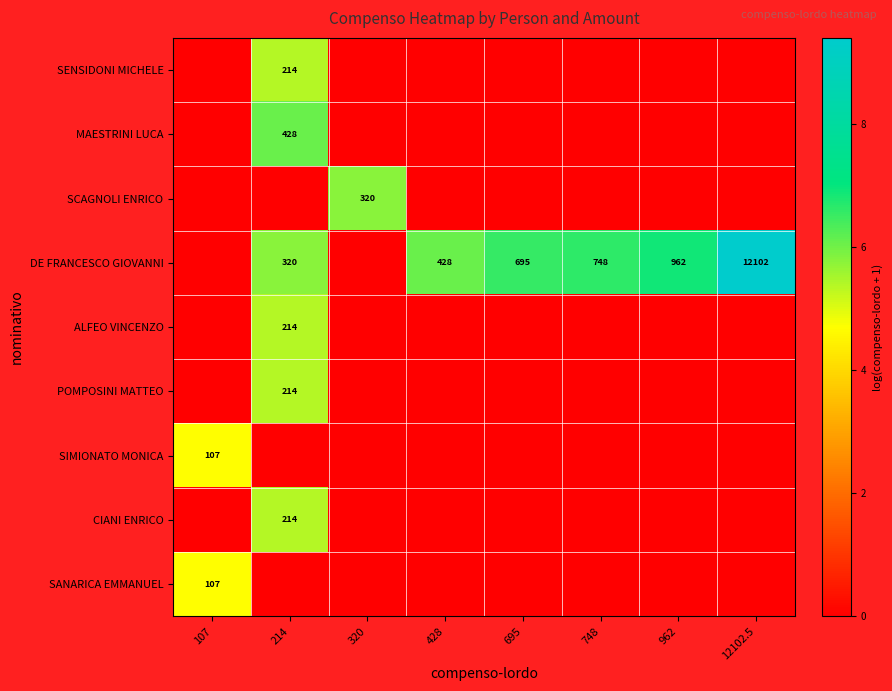

Count the SIMIONATO MONICA values in the range 0 to 1.

7